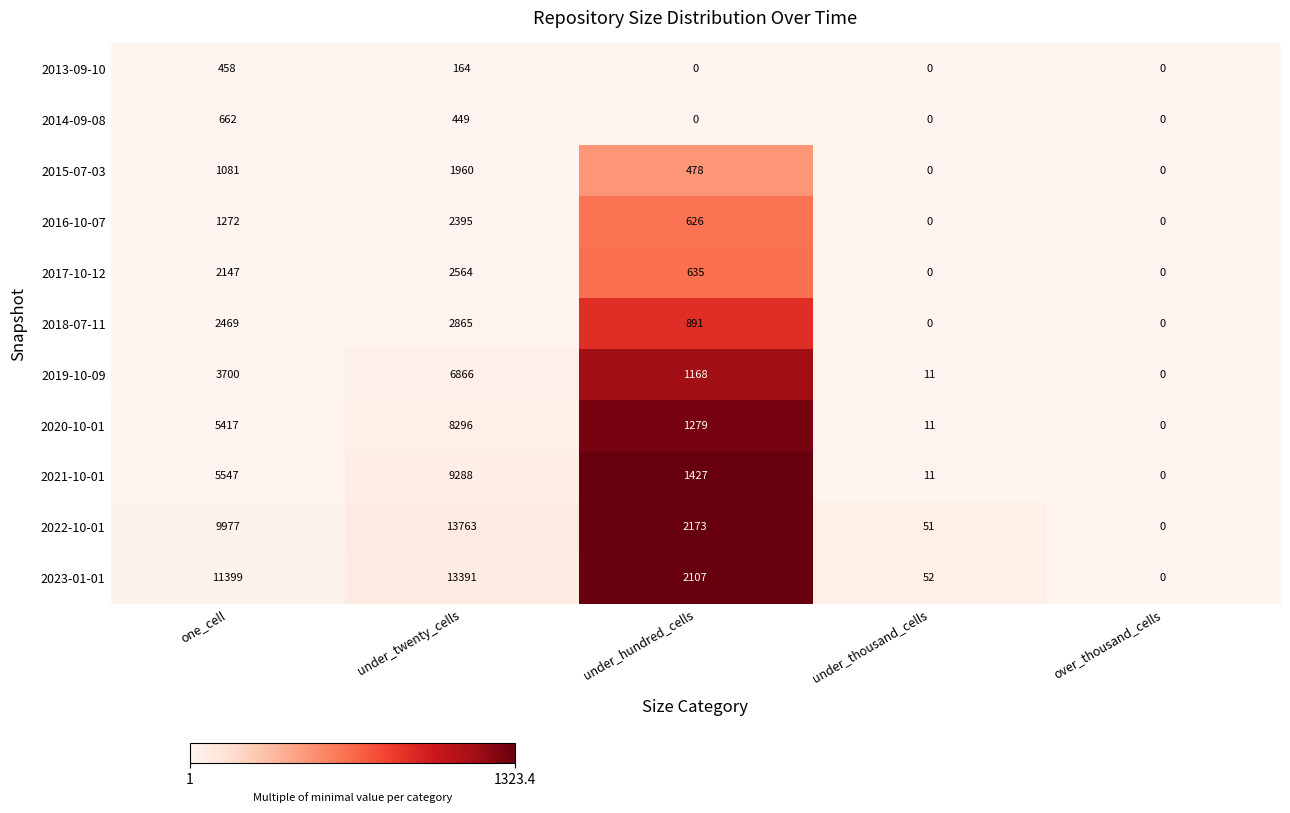

Where is 2020-10-01 nearest to the value 4148?

one_cell